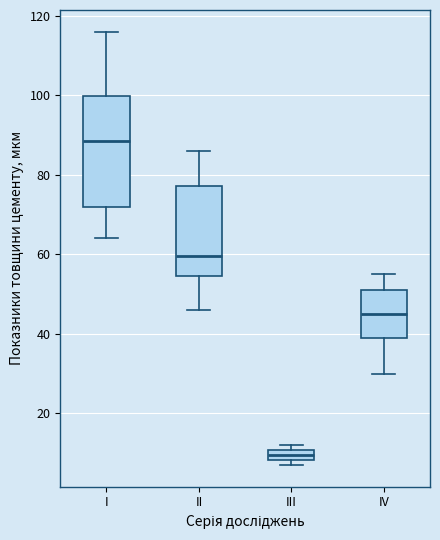

Which box is the tallest, from its lower edge to its upper edge?

I